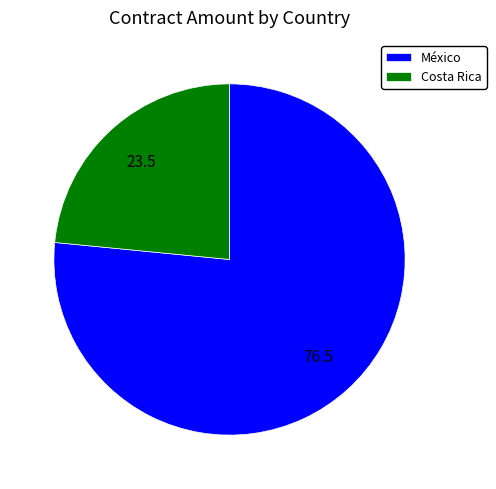

Count the number of slices in the pie.

2